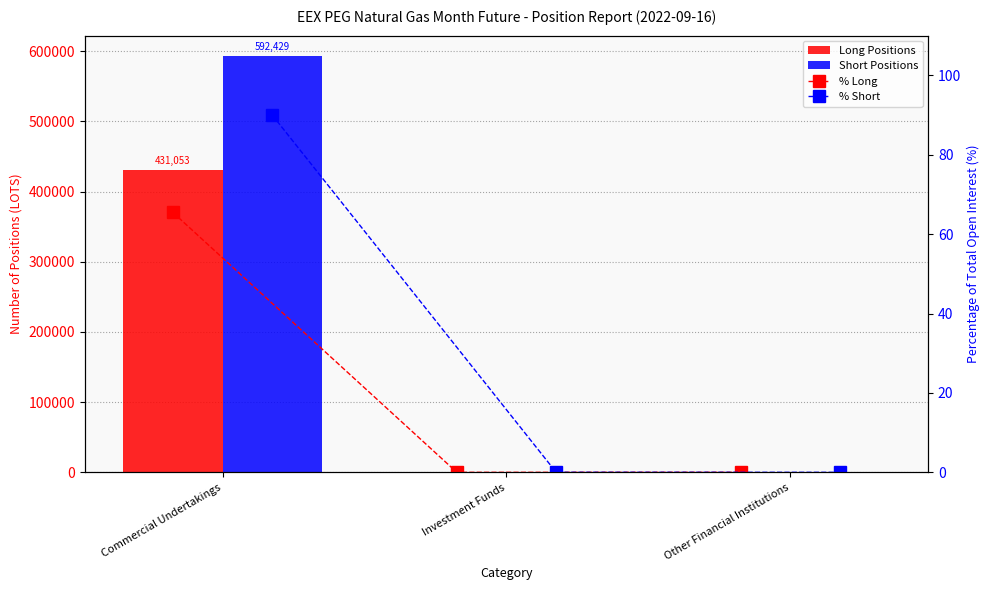

The value of Short Positions at Commercial Undertakings is 911308.1. True or false?

False